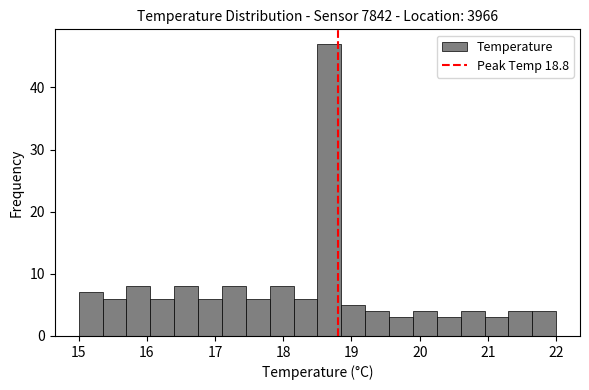

Around what value on the x-axis is the tallest bar? Give the approximate position of its centre, as read against the axis.

18.7